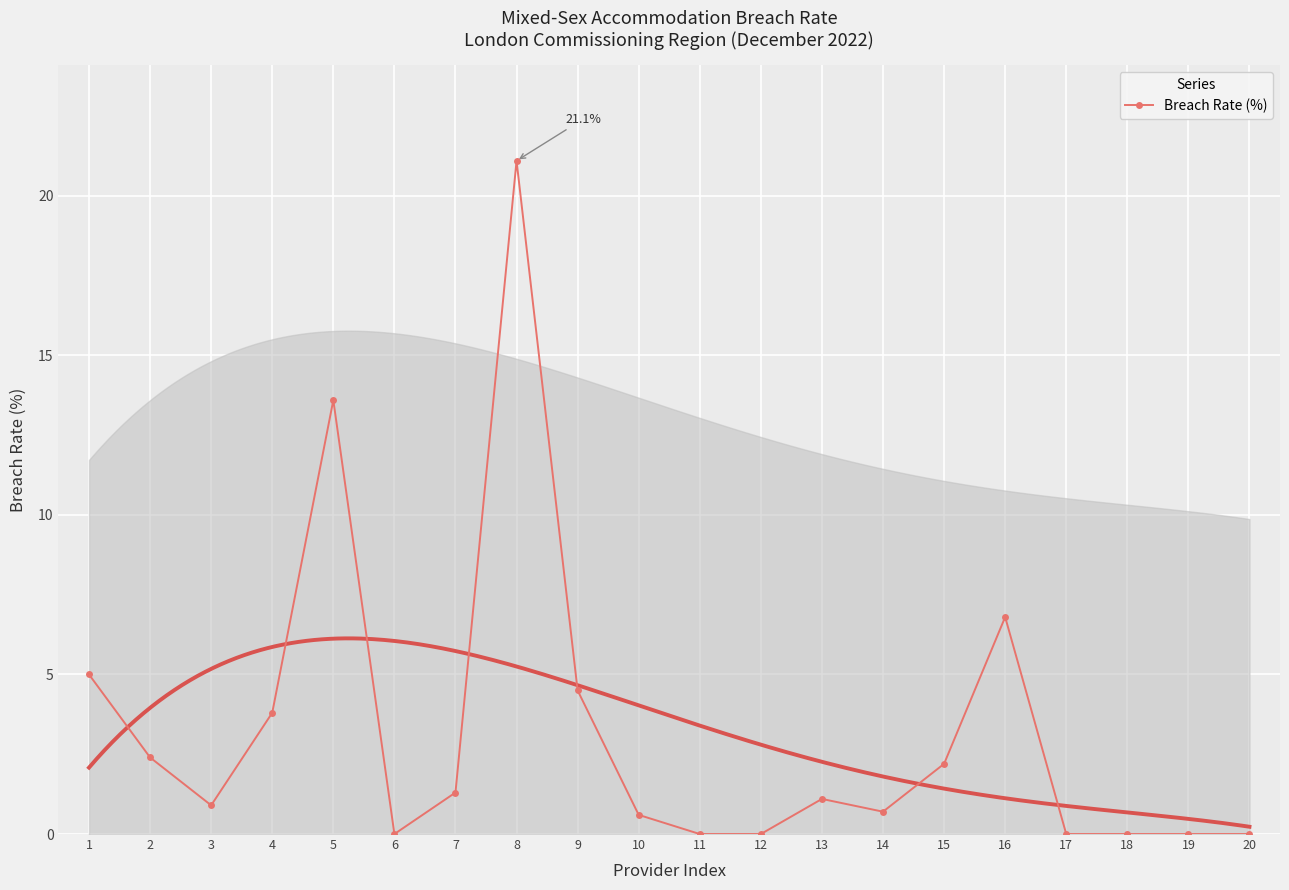

Reading right to left, list all the values displayed in this chart.

20=0.0	19=0.0	18=0.0	17=0.0	16=6.8	15=2.2	14=0.7	13=1.1	12=0.0	11=0.0	10=0.6	9=4.5	8=21.1	7=1.3	6=0.0	5=13.6	4=3.8	3=0.9	2=2.4	1=5.0